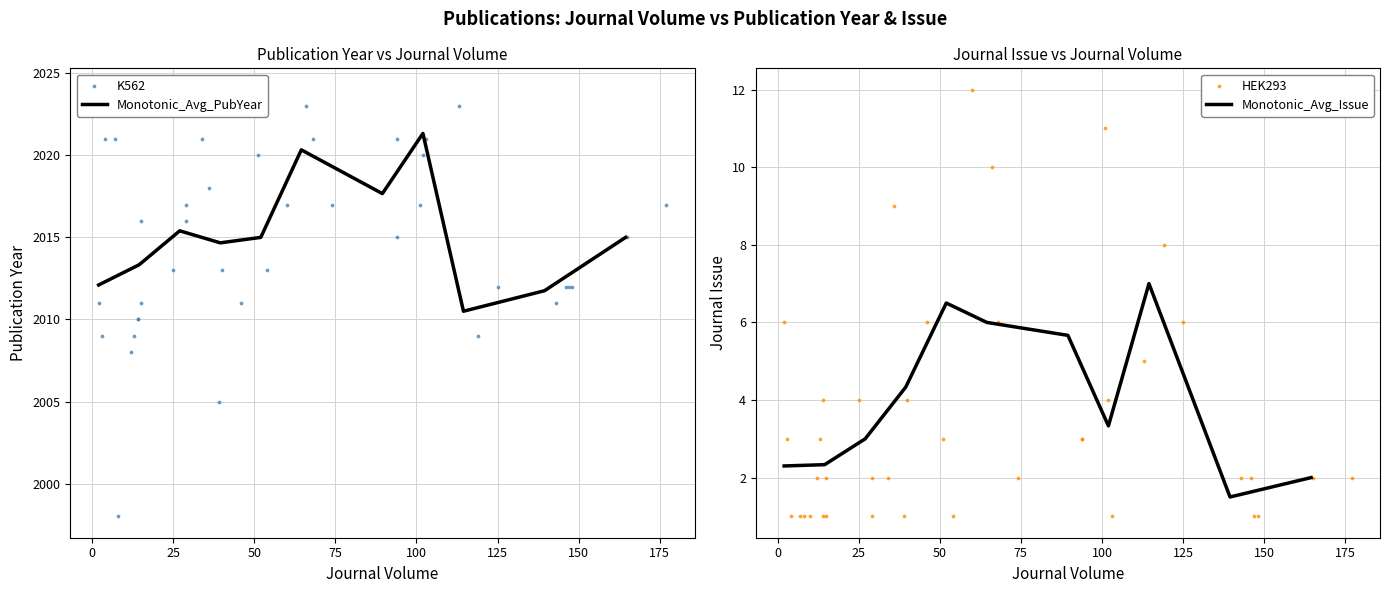

Which series has the largest total across all categories?

Publication Year